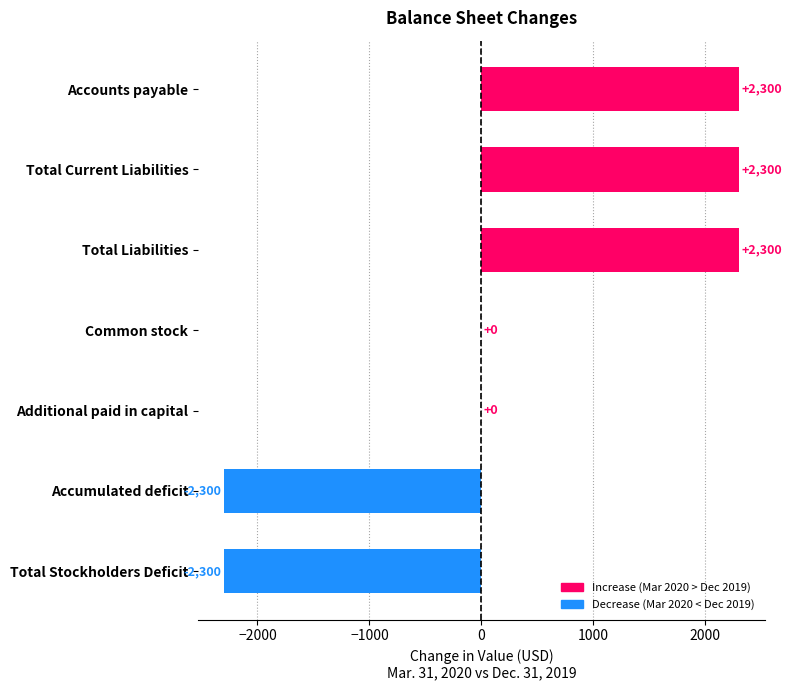

What is the change in value from Common stock to Total Stockholders Deficit?

-2300